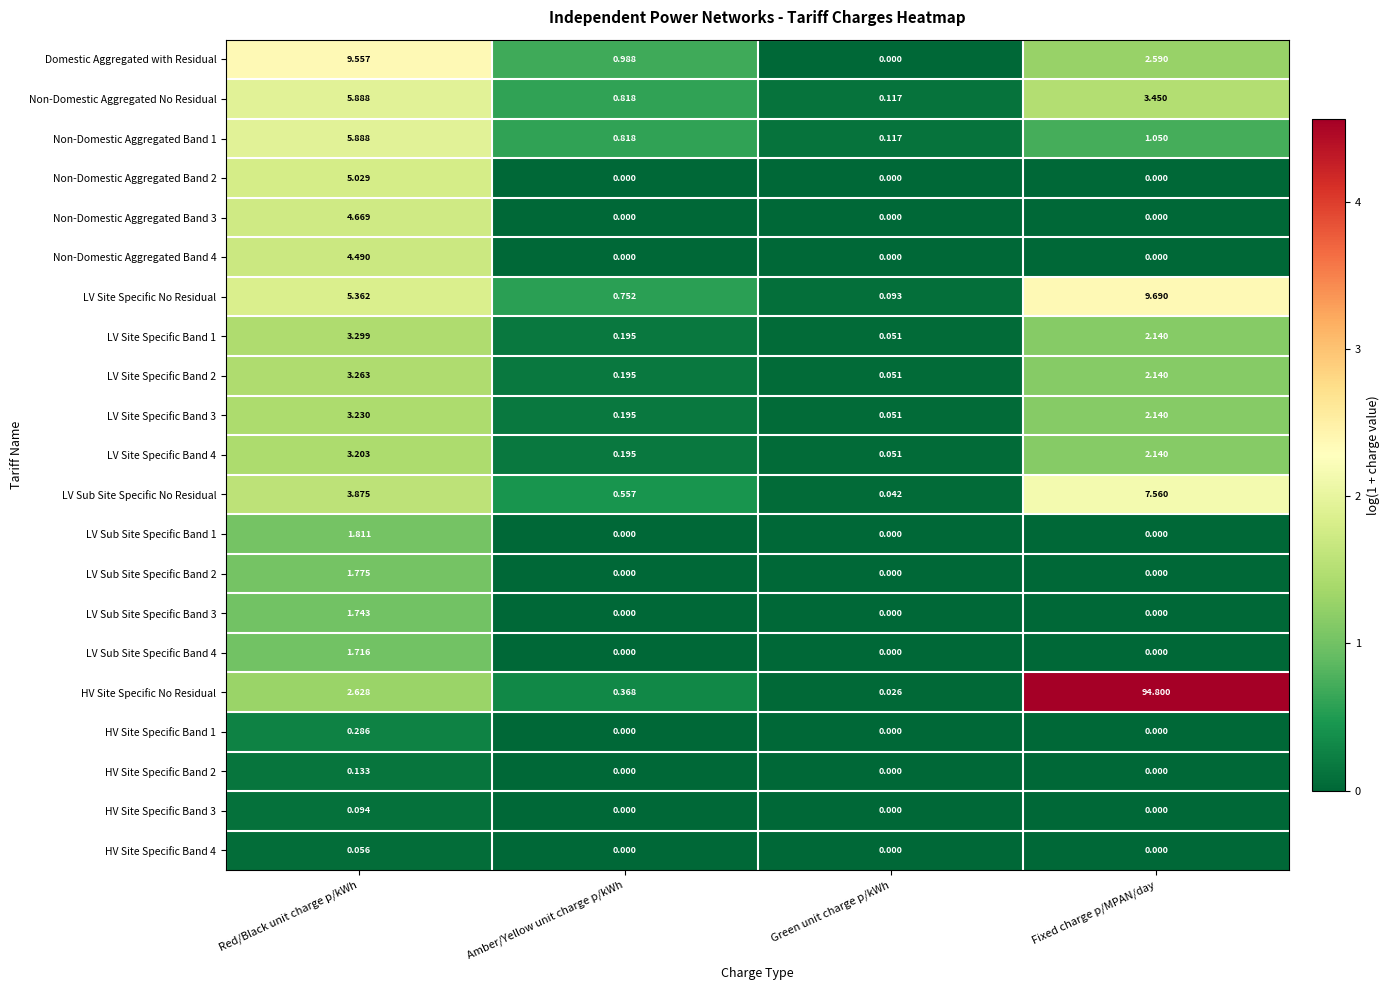

Which series changed the most between Amber/Yellow unit charge p/kWh and Green unit charge p/kWh?

Domestic Aggregated with Residual